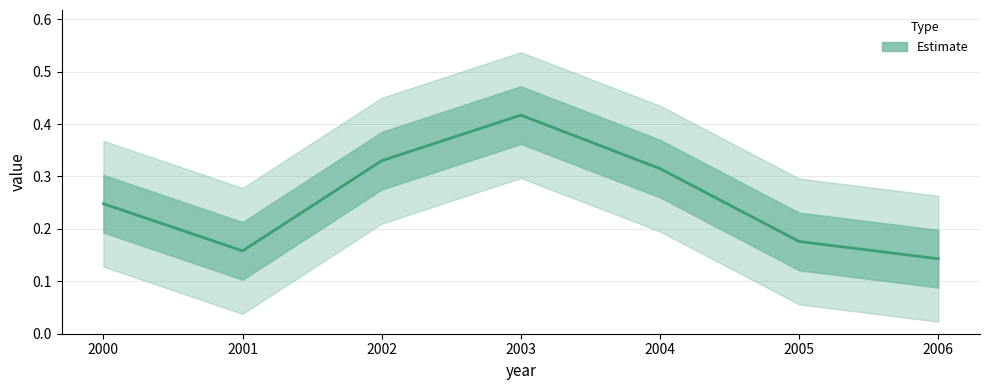

How many distinct data groups are displayed?

1